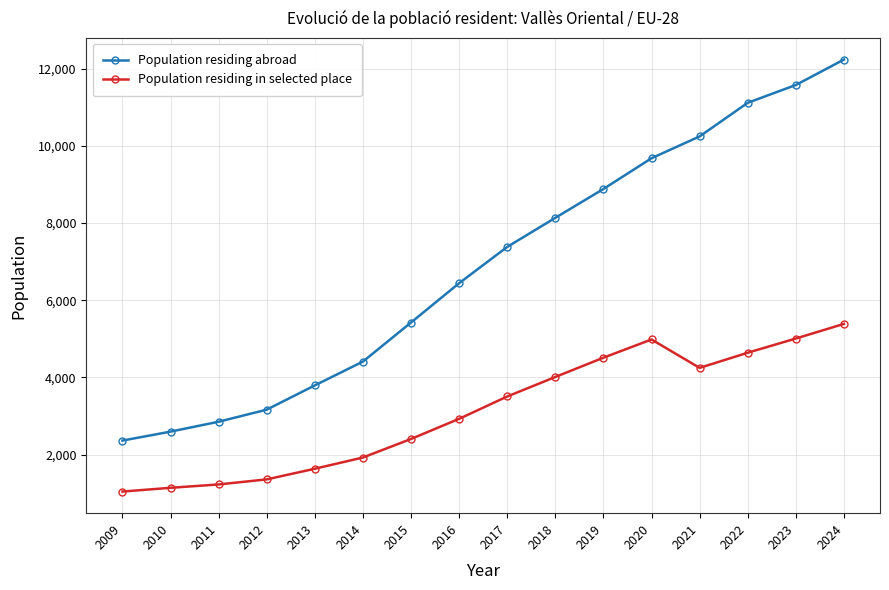

Is this an area chart (filled region under the line)?

No